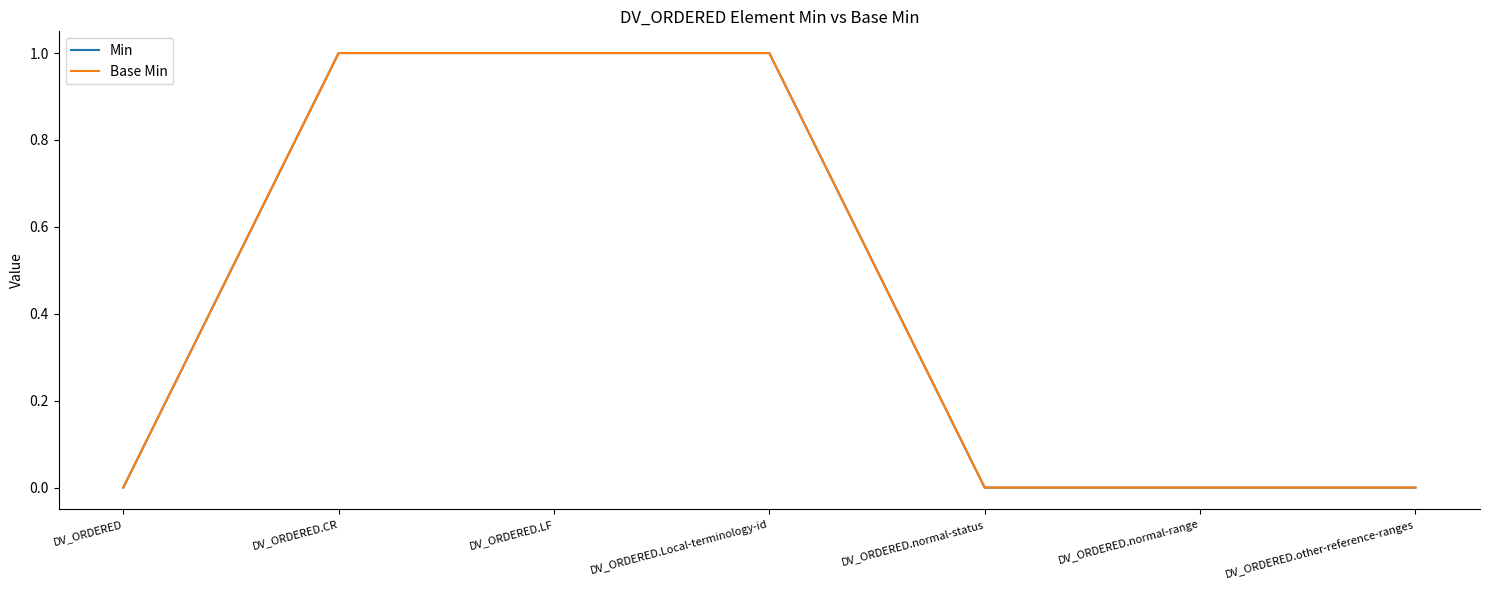

What is the difference between the second highest and second lowest values in the Min series?

1